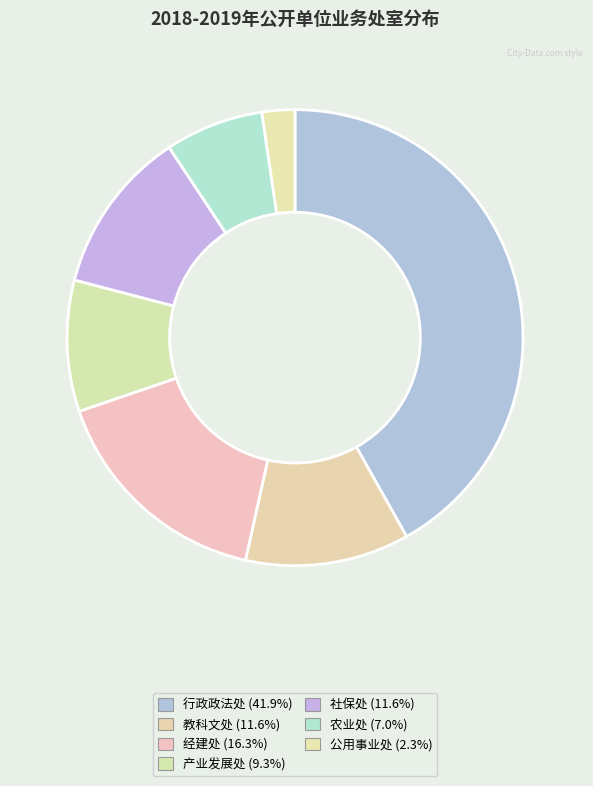

True or false: 公用事业处 accounts for 2% of the total.

True